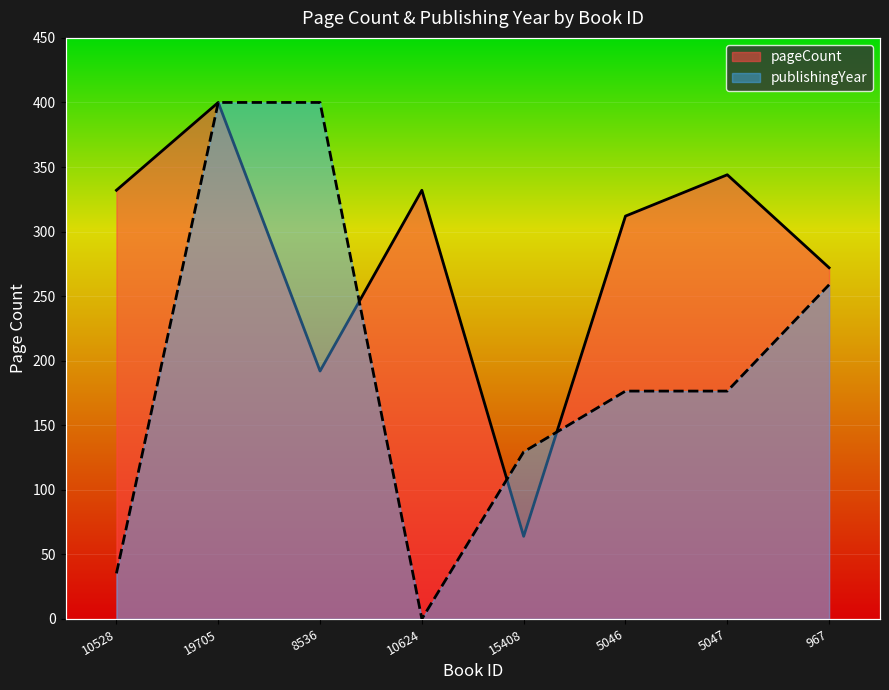

True or false: pageCount has a value of 493.8 at 5047.

False